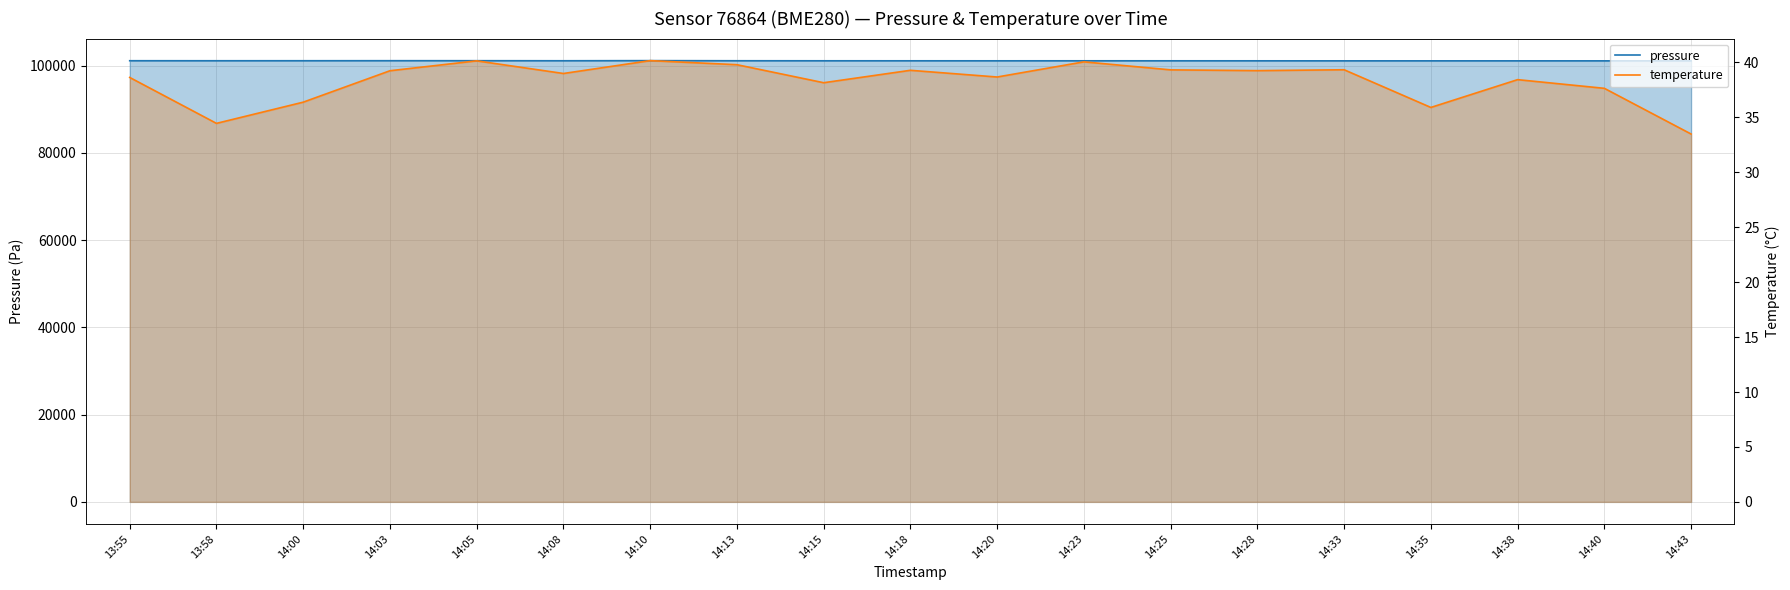

What is the label of the 3rd point from the left?

14:00